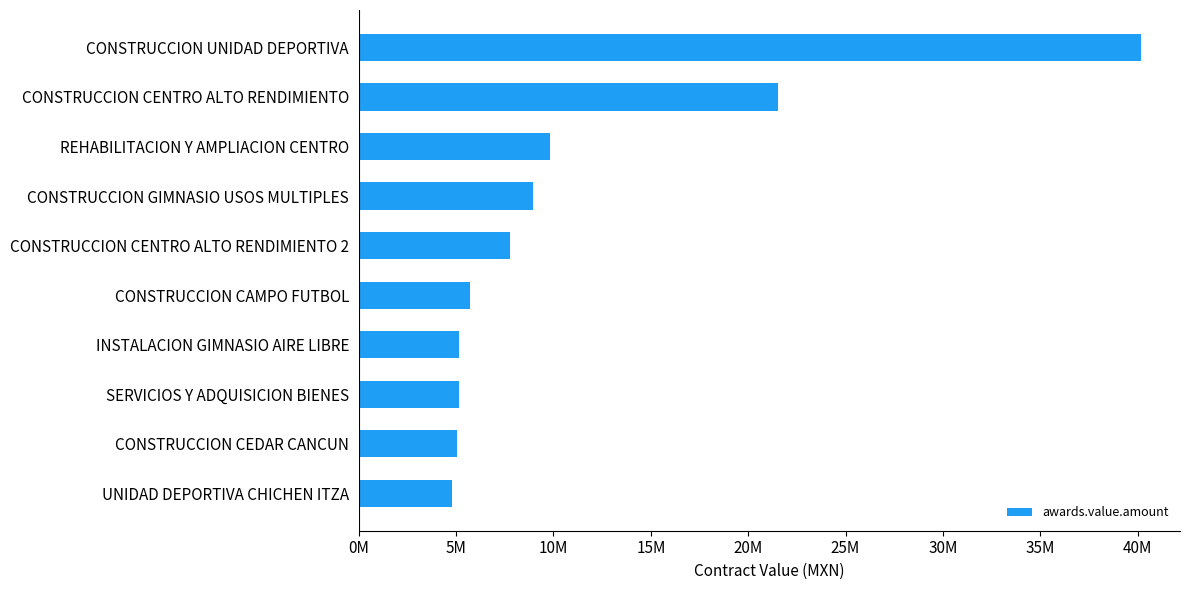

At which label is the value closest to 22485724?

CONSTRUCCION CENTRO ALTO RENDIMIENTO